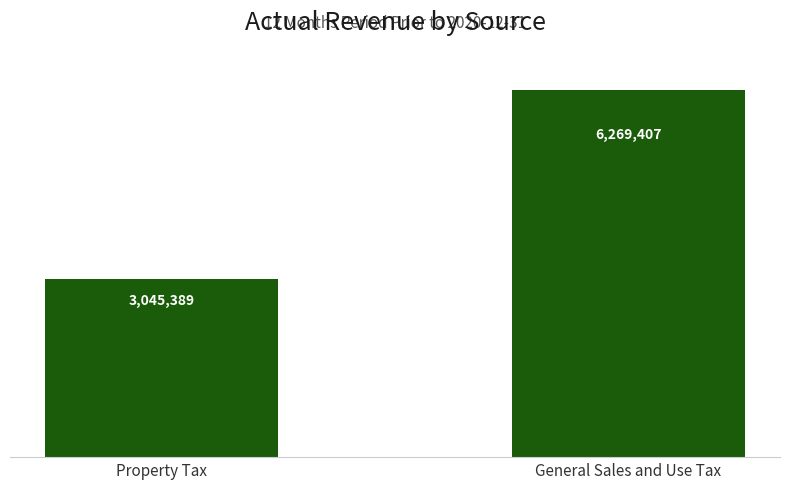

Reading left to right, extract all data points from this chart.

3045389.0	6269407.0